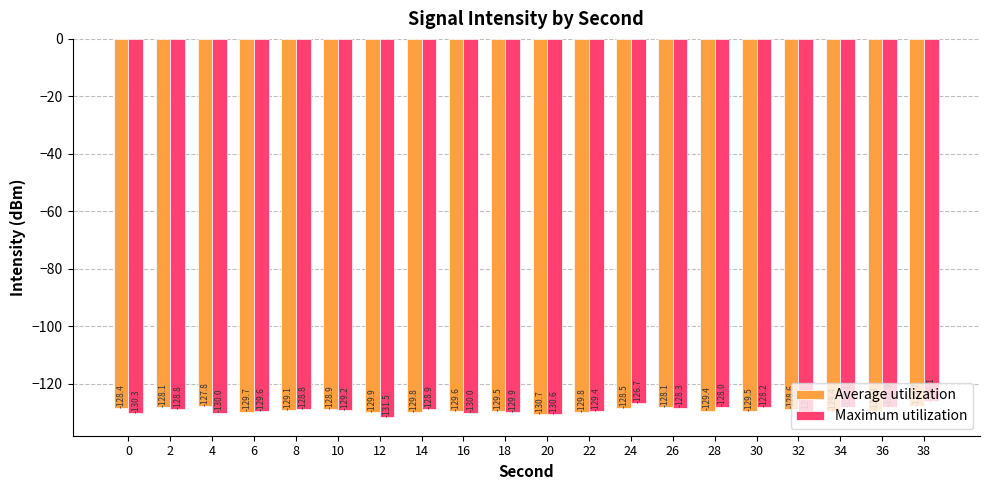

What is the difference between the maximum and minimum values in the Maximum utilization series?

5.4